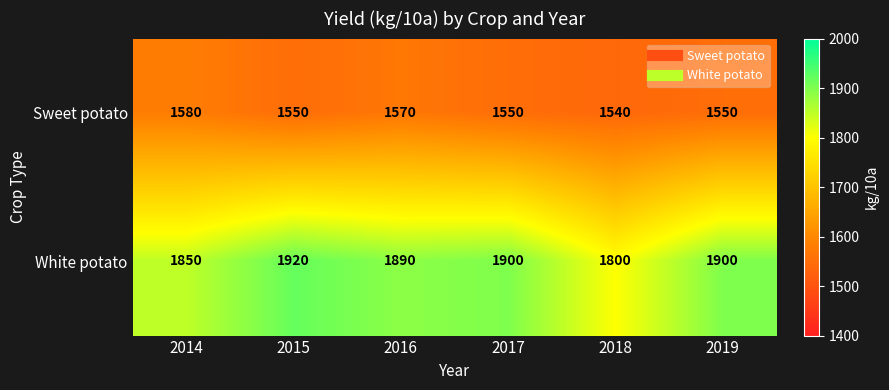

Rank the series by their maximum value, from highest to lowest.

White potato, Sweet potato